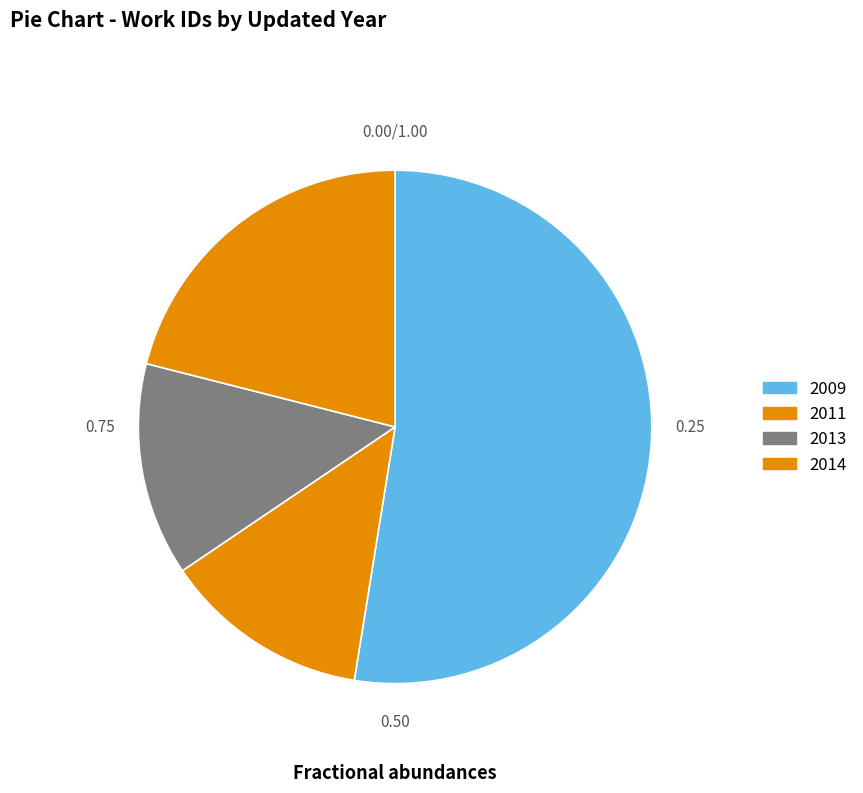

How many slices are in this pie chart?

4